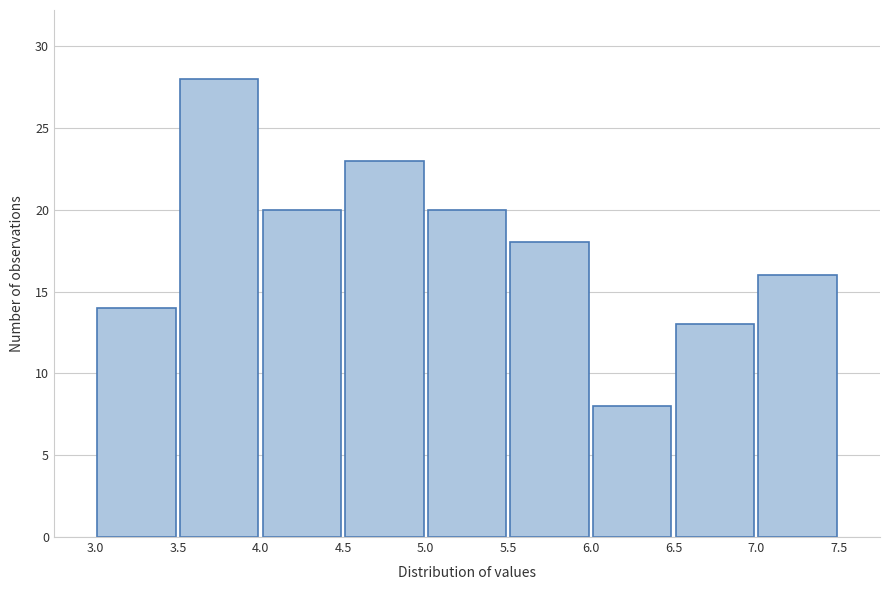

How tall is the bar that spans 3.0 to 3.5 on the x-axis? The values are not printed on the chart, so give them approximately, as read against the axis.

14